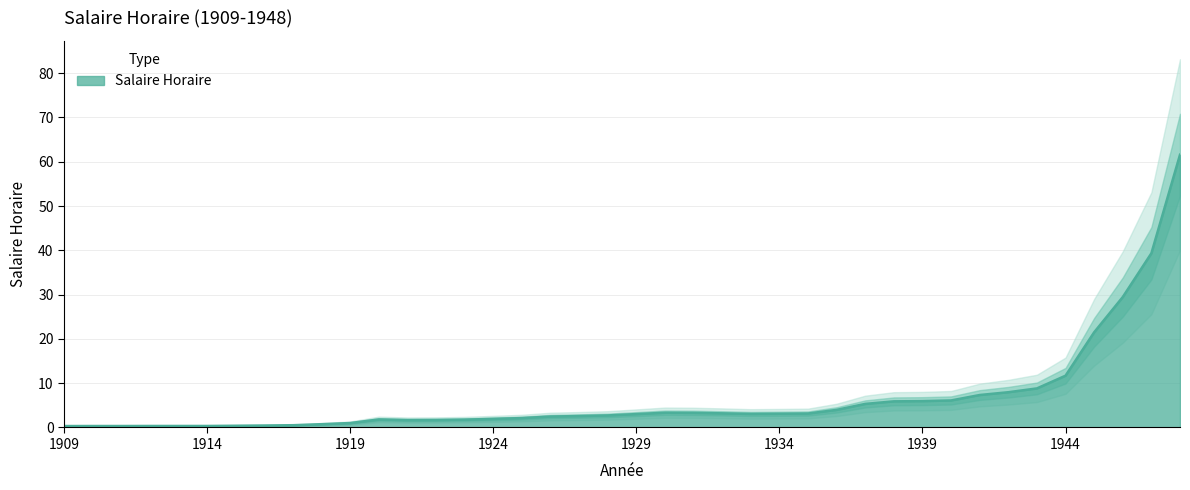

How many lines are shown in the chart?

1